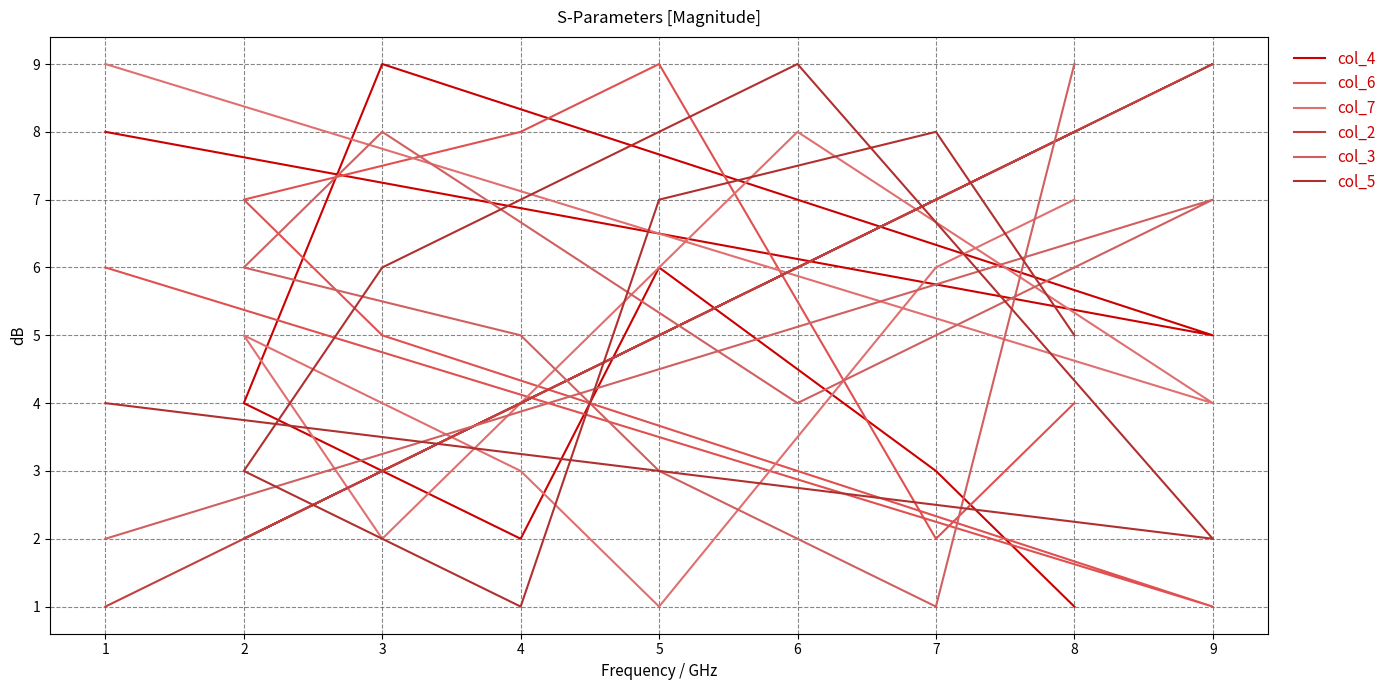

List the series in order of their peak value, highest first.

col_4, col_6, col_7, col_2, col_3, col_5